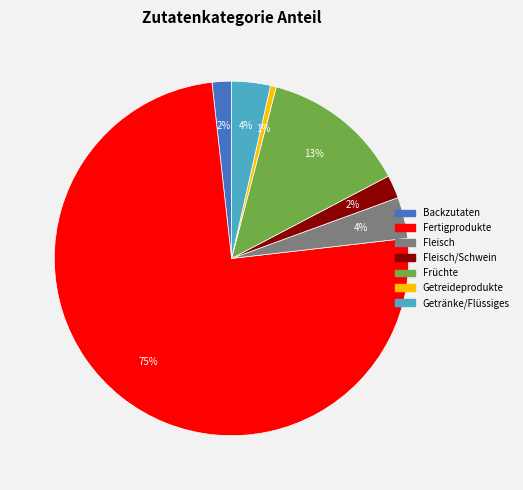

To the nearest percent, what is the average slice percentage?

14%